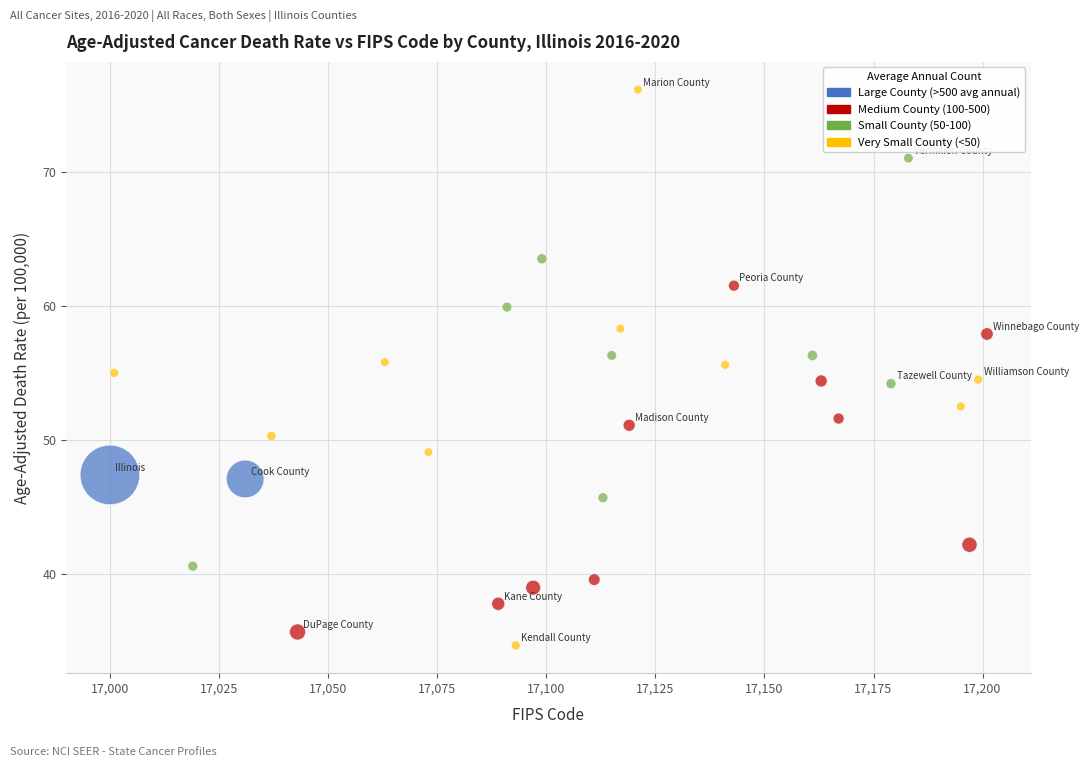

What is the range of X values (max minus min)?

201.0